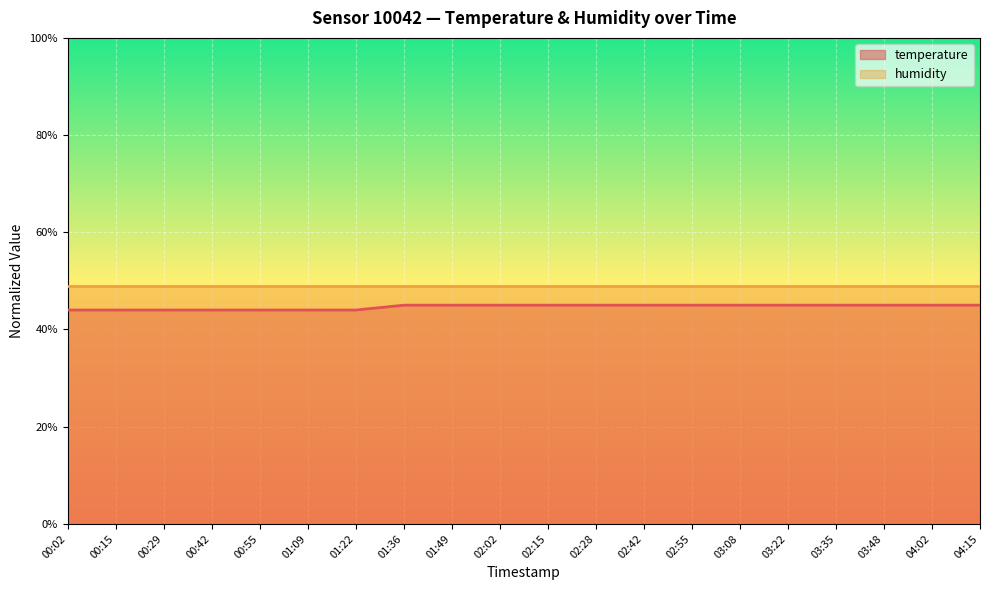

What are all the series names shown in the legend?

temperature, humidity